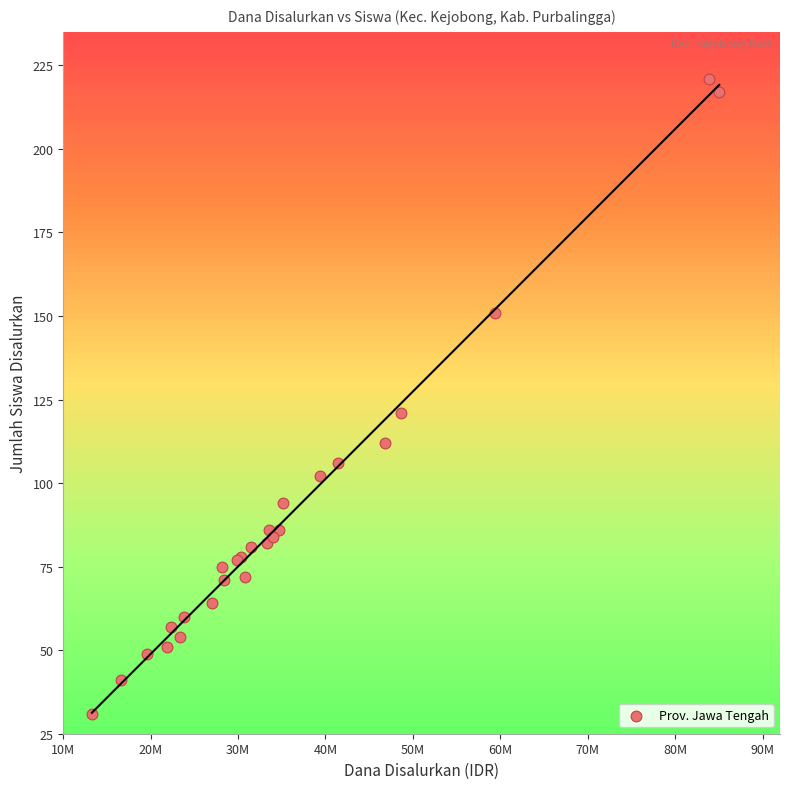

What Y value in the scatter plot is closest to 126?

121